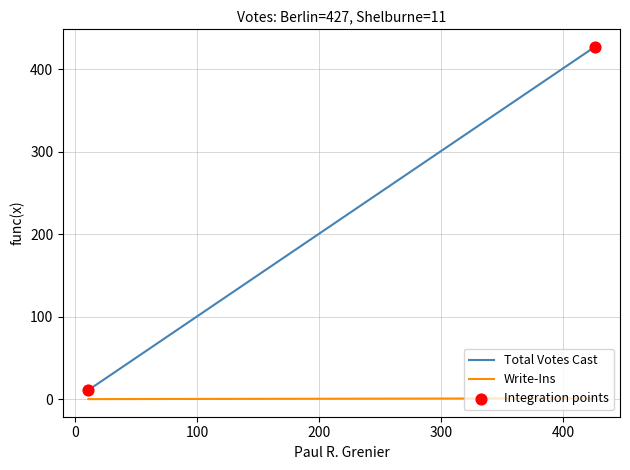

What is the average X value?

218